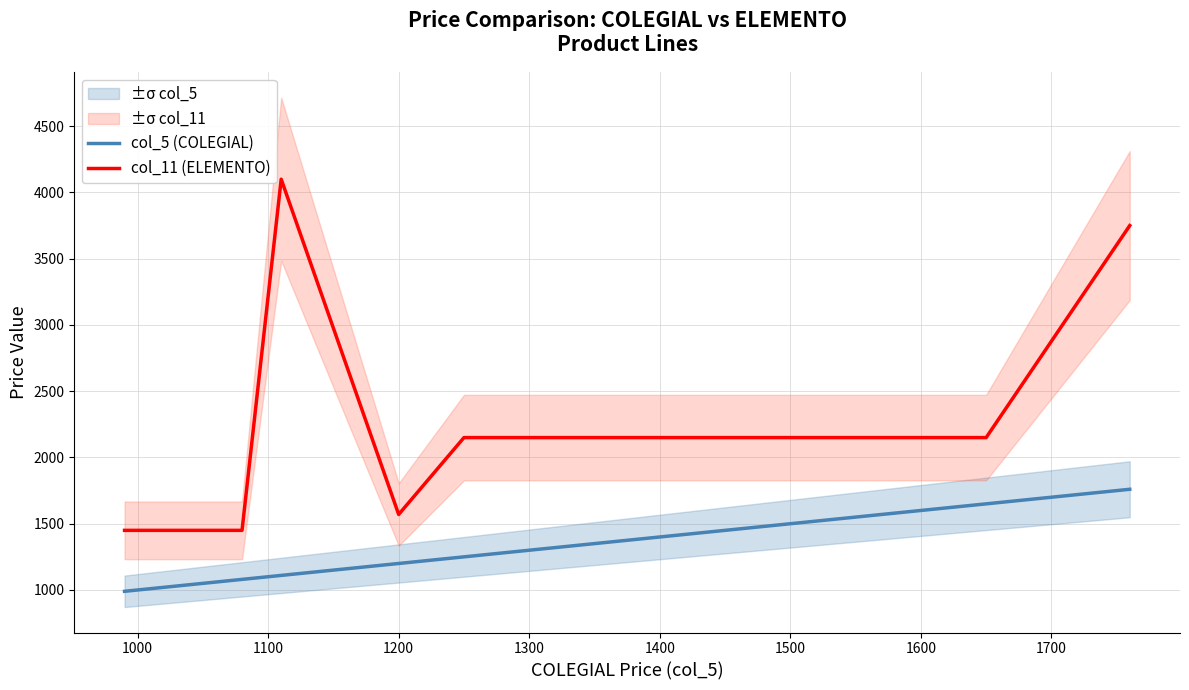

What is the minimum value shown in the chart?

990